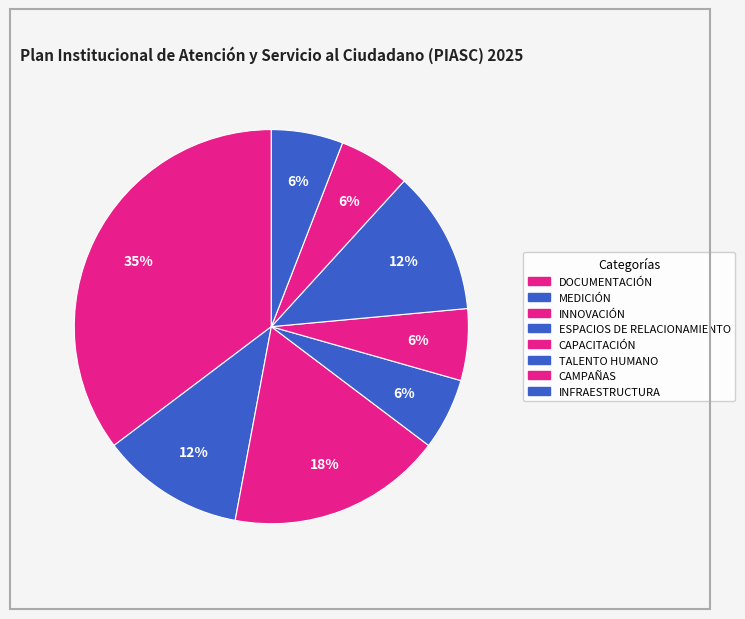

Which category has the smallest portion of the pie?

ESPACIOS DE RELACIONAMIENTO